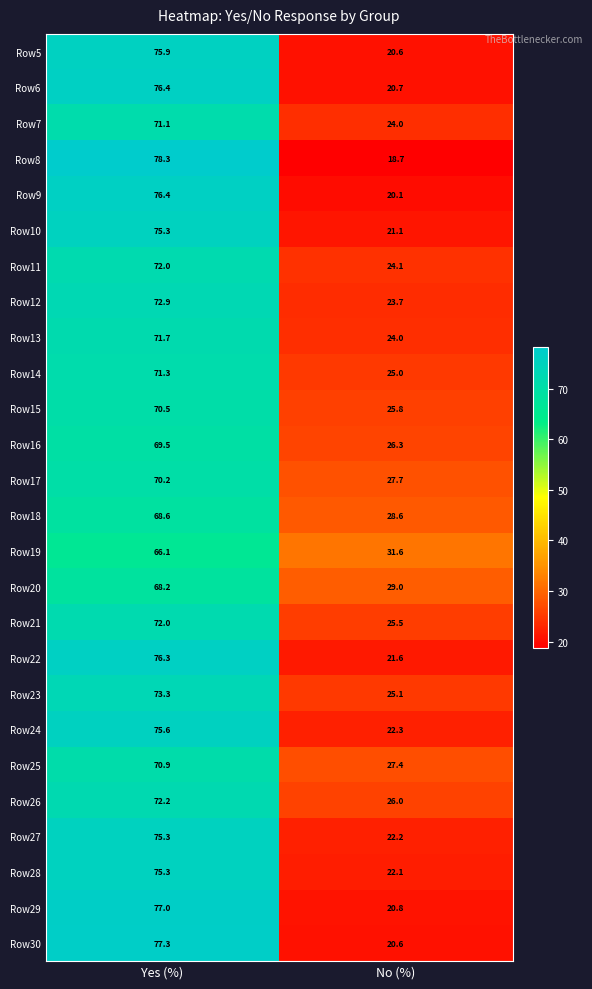

The Row13 series shows 24.0 at No (%). True or false?

True